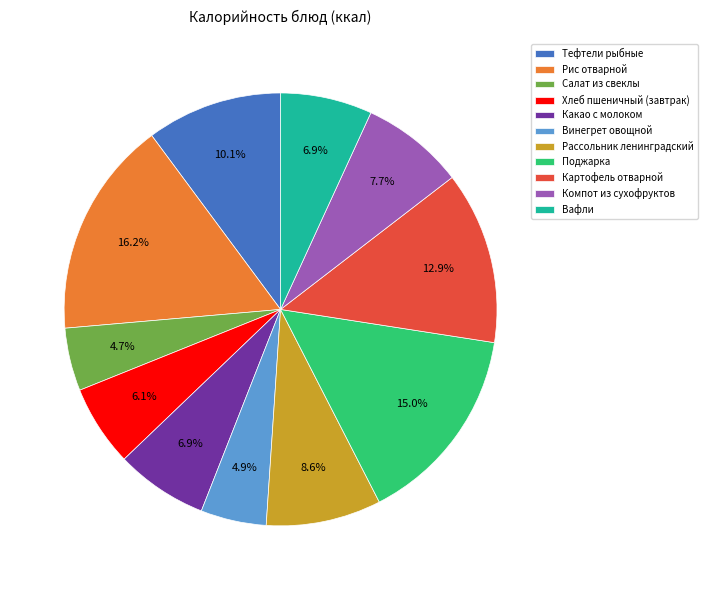

Approximately how many times larger is the value at Хлеб пшеничный (завтрак) compared to Рассольник ленинградский?

0.7